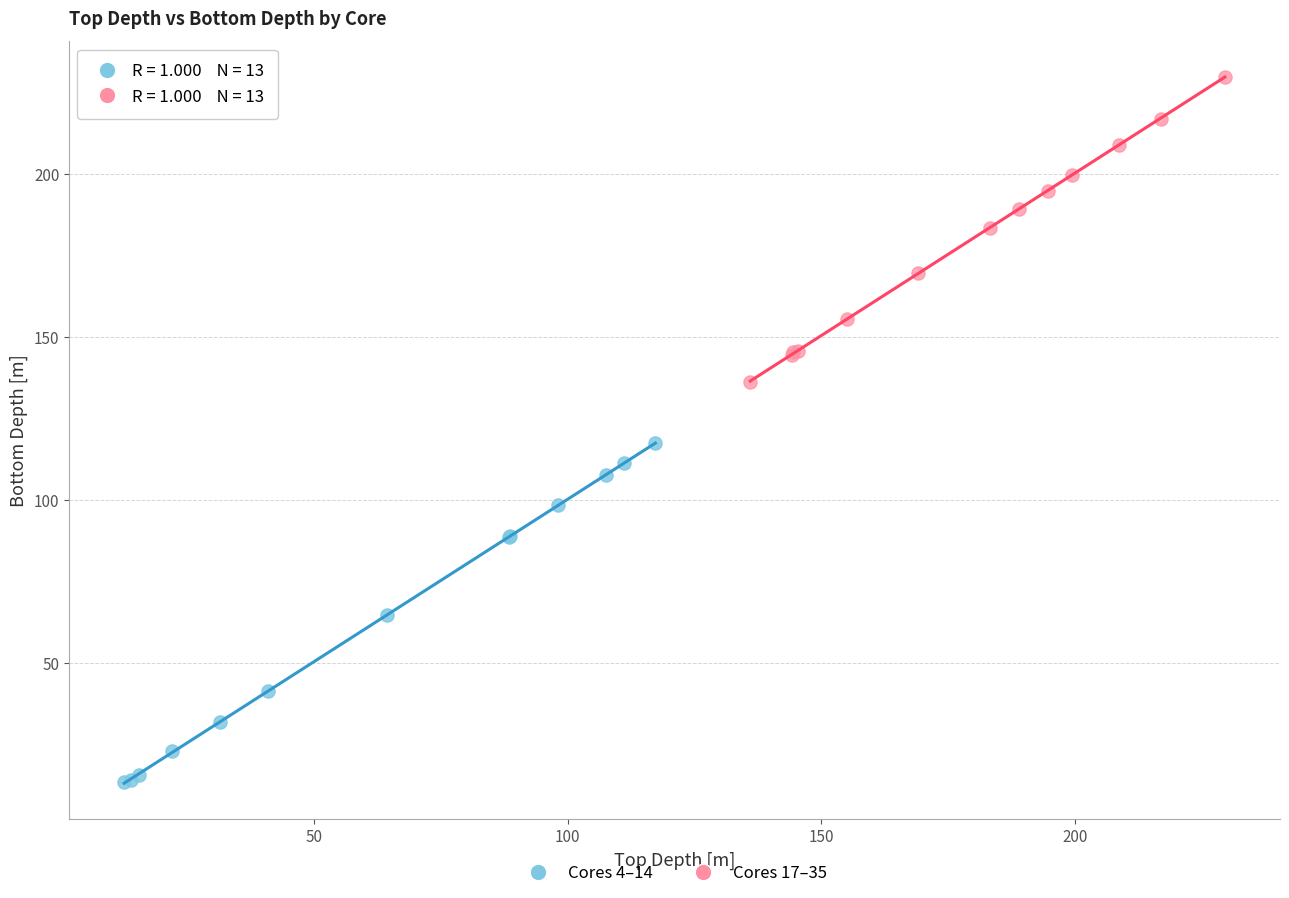

Which series contains the lowest Y value?

Cores 4–14